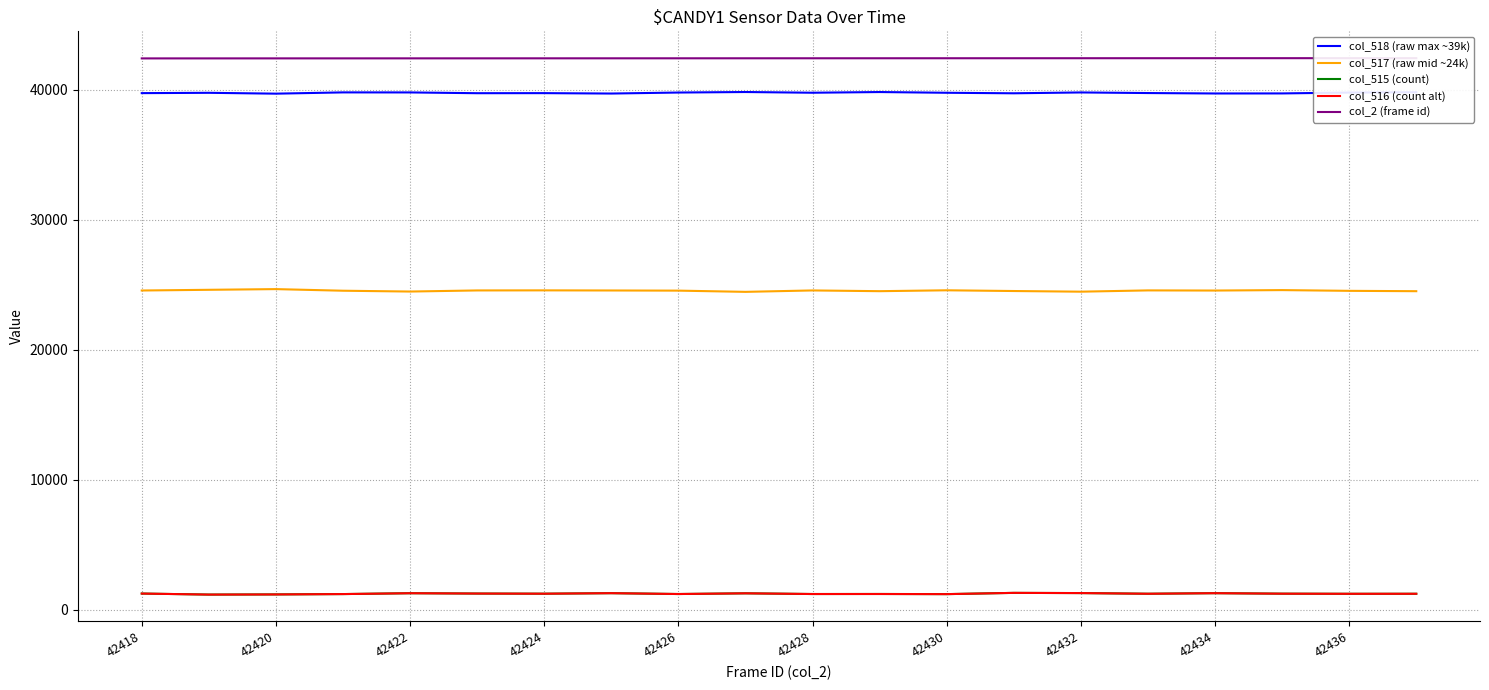

The col_515 (count) series shows 1215 at 42436. True or false?

True